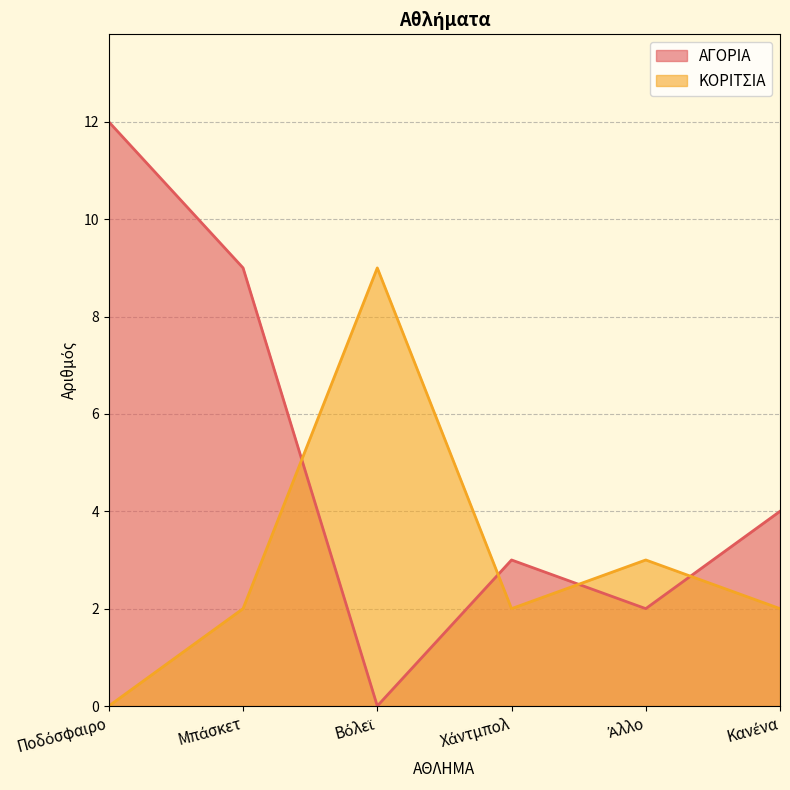

Is the value of ΚΟΡΙΤΣΙΑ at Άλλο greater than the value of ΑΓΟΡΙΑ at Κανένα?

No